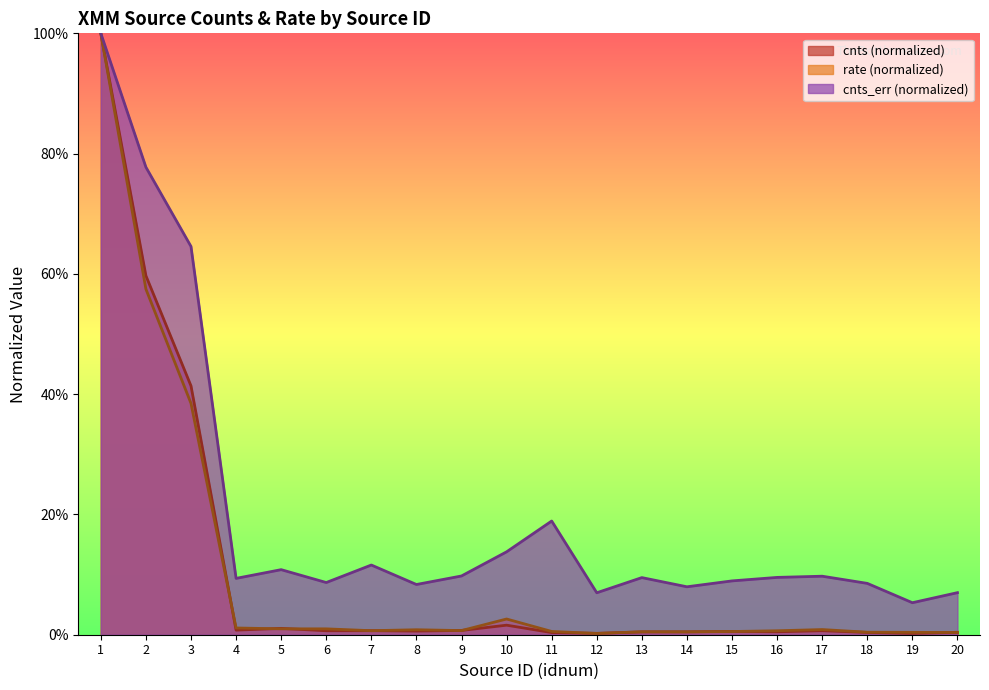

Reading left to right, transcribe all the data shown in this chart.

cnts: 1.0	0.6	0.4	0.0	0.0	0.0	0.0	0.0	0.0	0.0	0.0	0.0	0.0	0.0	0.0	0.0	0.0	0.0	0.0	0.0
rate: 1.0	0.6	0.4	0.0	0.0	0.0	0.0	0.0	0.0	0.0	0.0	0.0	0.0	0.0	0.0	0.0	0.0	0.0	0.0	0.0
cnts_err: 1.0	0.8	0.6	0.1	0.1	0.1	0.1	0.1	0.1	0.1	0.2	0.1	0.1	0.1	0.1	0.1	0.1	0.1	0.1	0.1